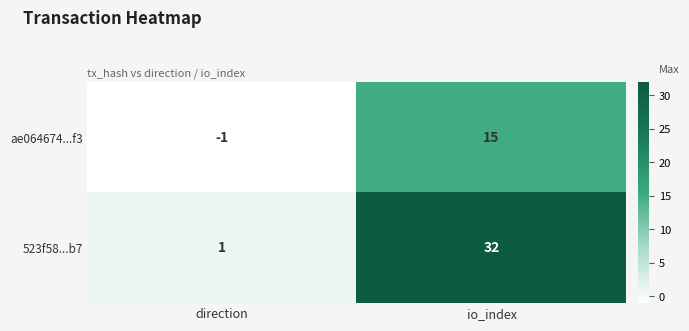

Which series changed the most between direction and io_index?

523f58...b7